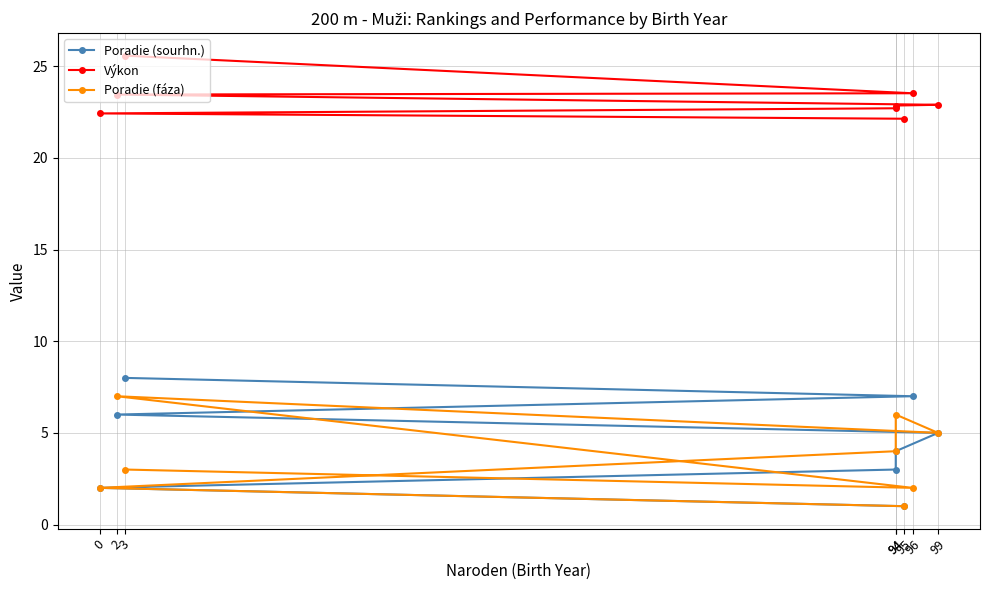

Is this an area chart (filled region under the line)?

No